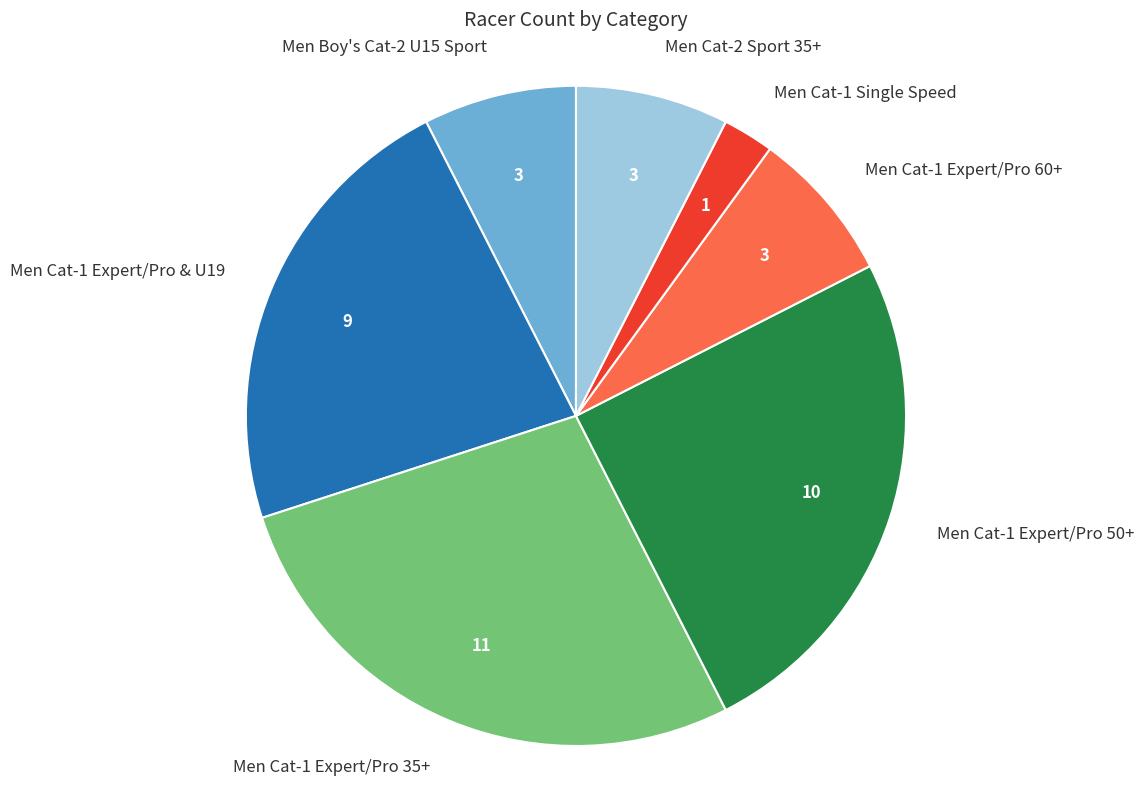

Is there any slice that represents more than half of the pie?

No